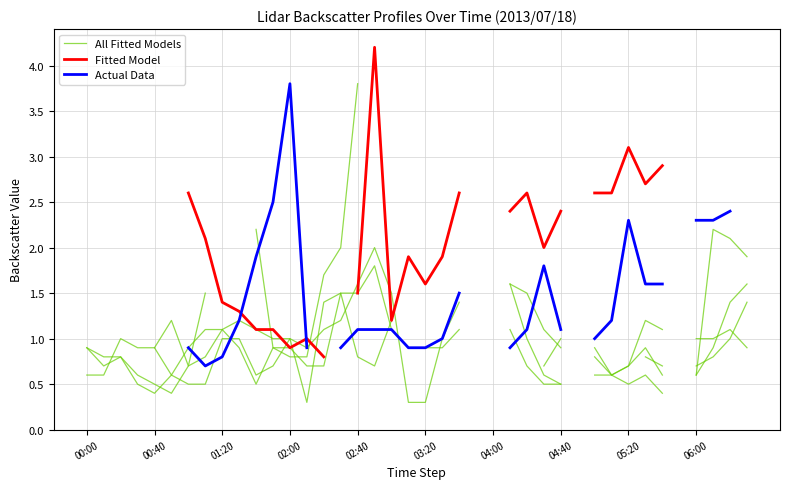

True or false: All Fitted Models has more than 0 interior local peaks.

True